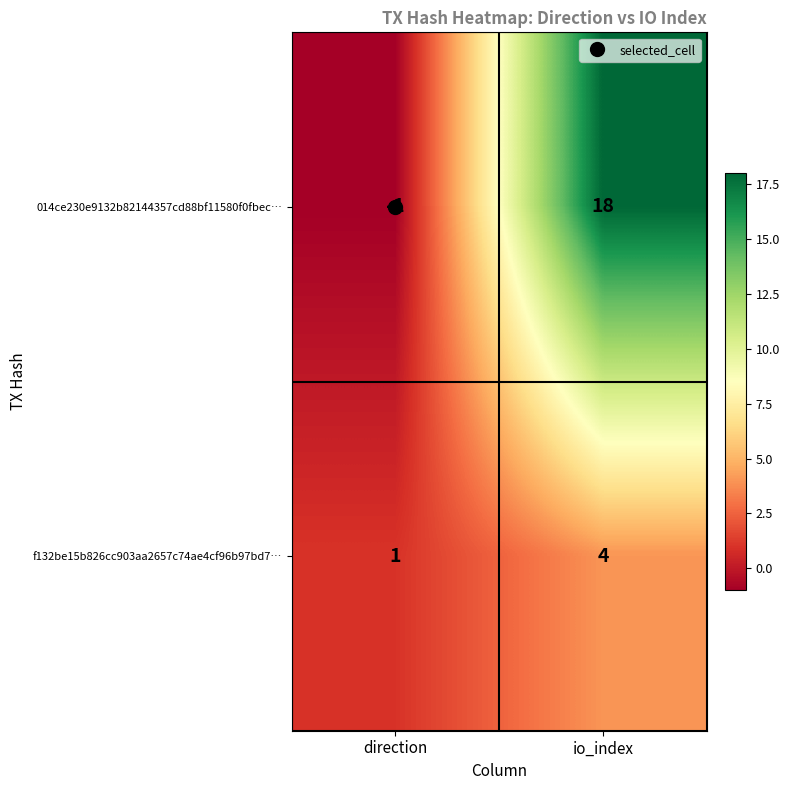

At how many categories does at least one series exceed 0?

2